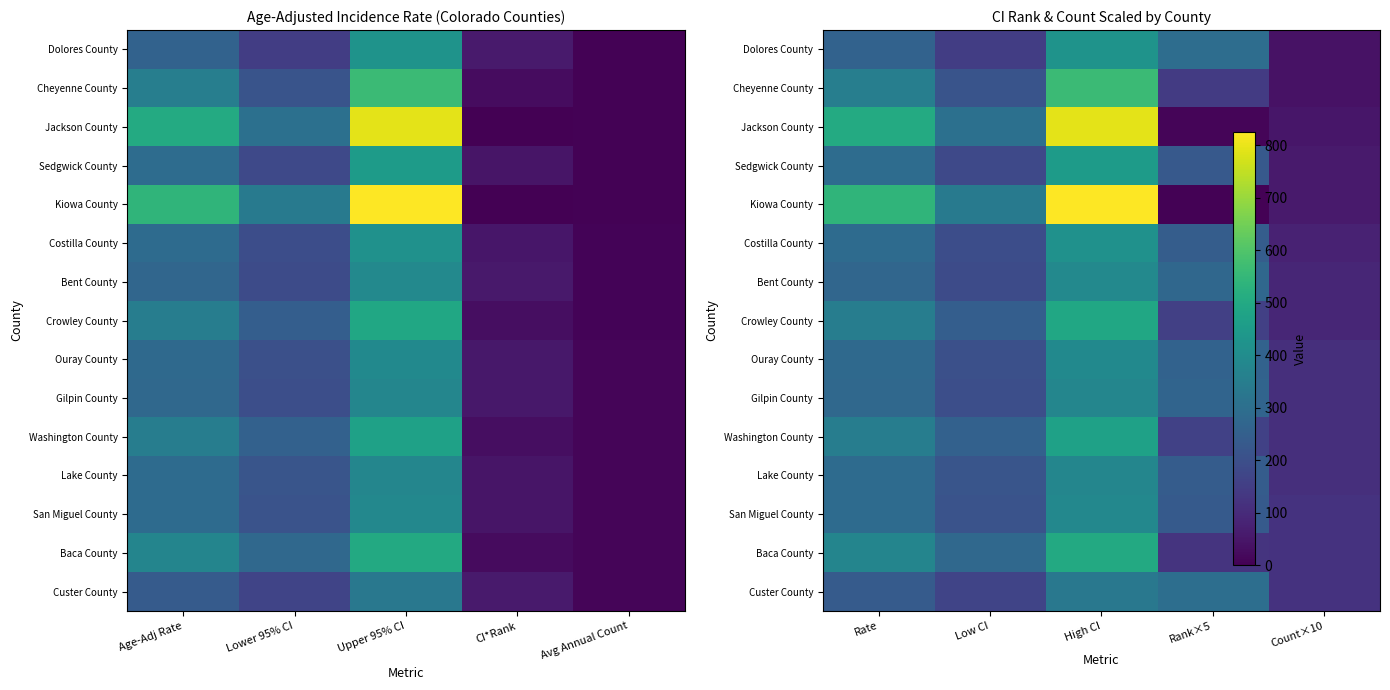

What is the total value across all series at Count×10?

1310.0